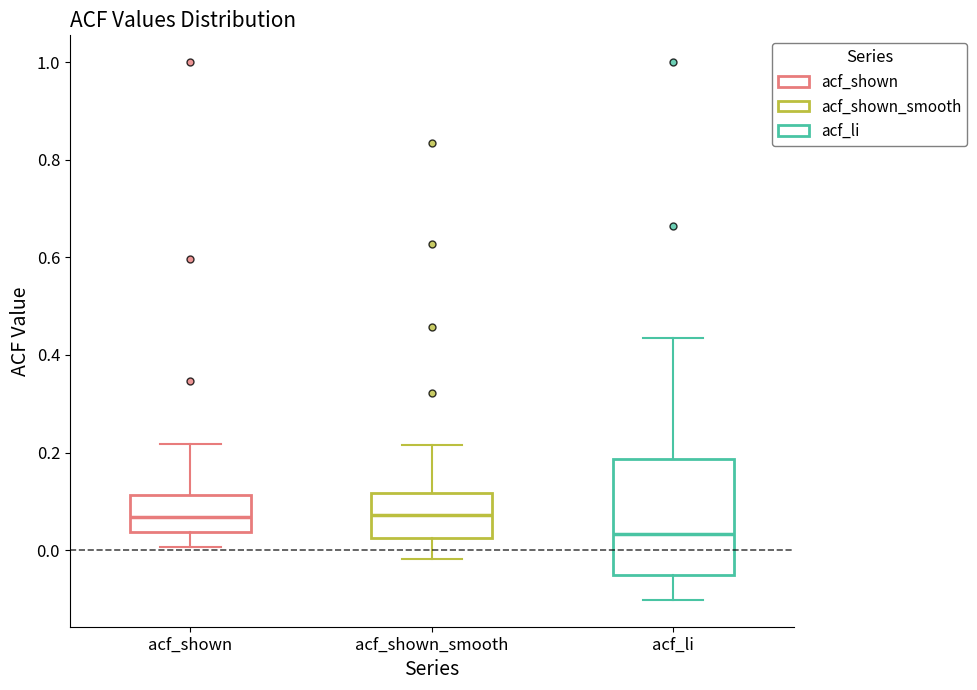

Which box has the lowest median line?

acf_li